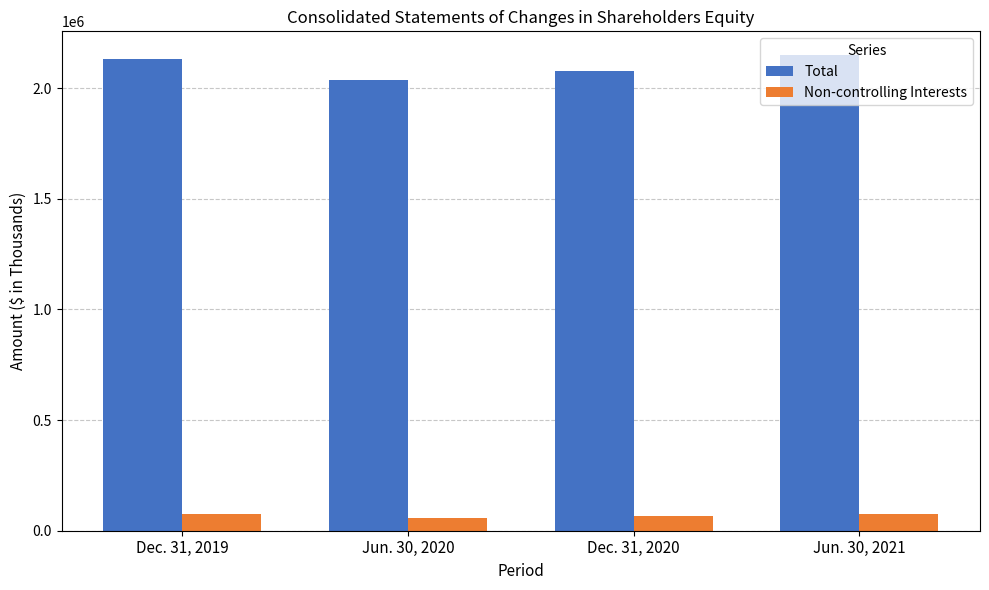

How many data points in Non-controlling Interests are less than 74299?

2